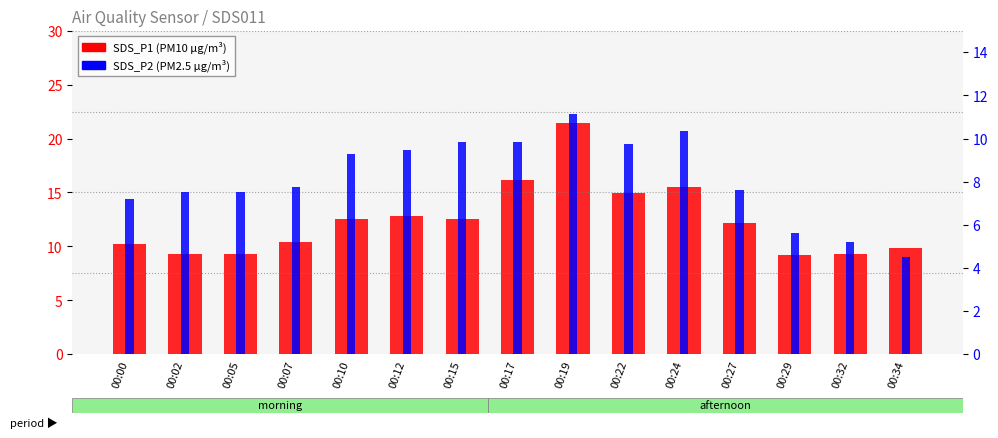

Rank the categories by SDS_P2 (PM2.5) value from lowest to highest.

00:34, 00:32, 00:29, 00:00, 00:02, 00:05, 00:27, 00:07, 00:10, 00:12, 00:22, 00:15, 00:17, 00:24, 00:19